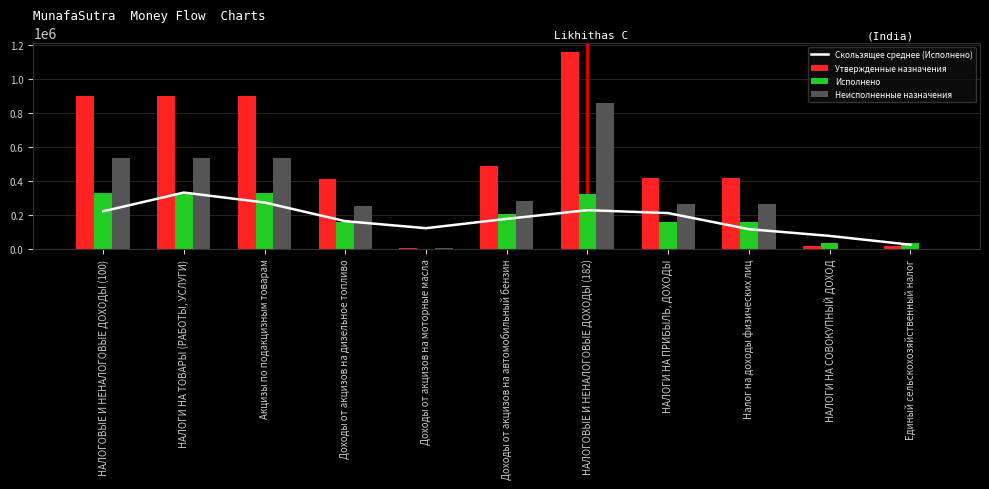

Rank the series by their maximum value, from highest to lowest.

Утвержденные назначения, Неисполненные назначения, Скользящее среднее (Исполнено), Исполнено